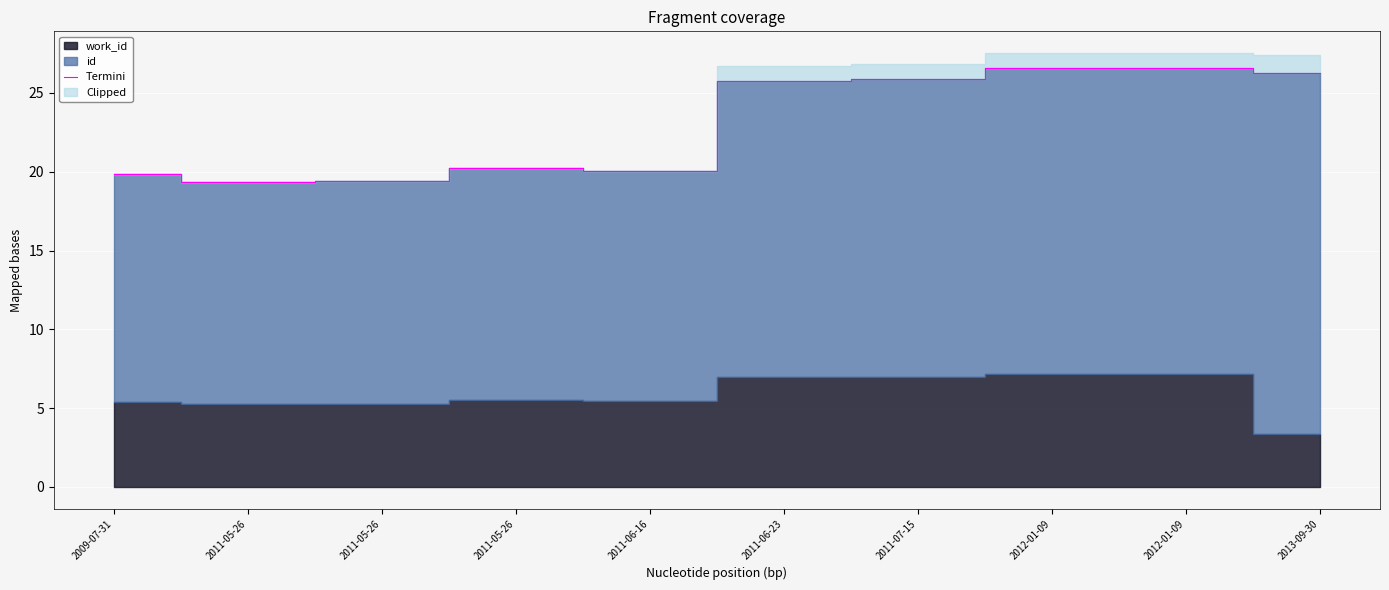

Does the chart display data point markers on the line(s)?

No